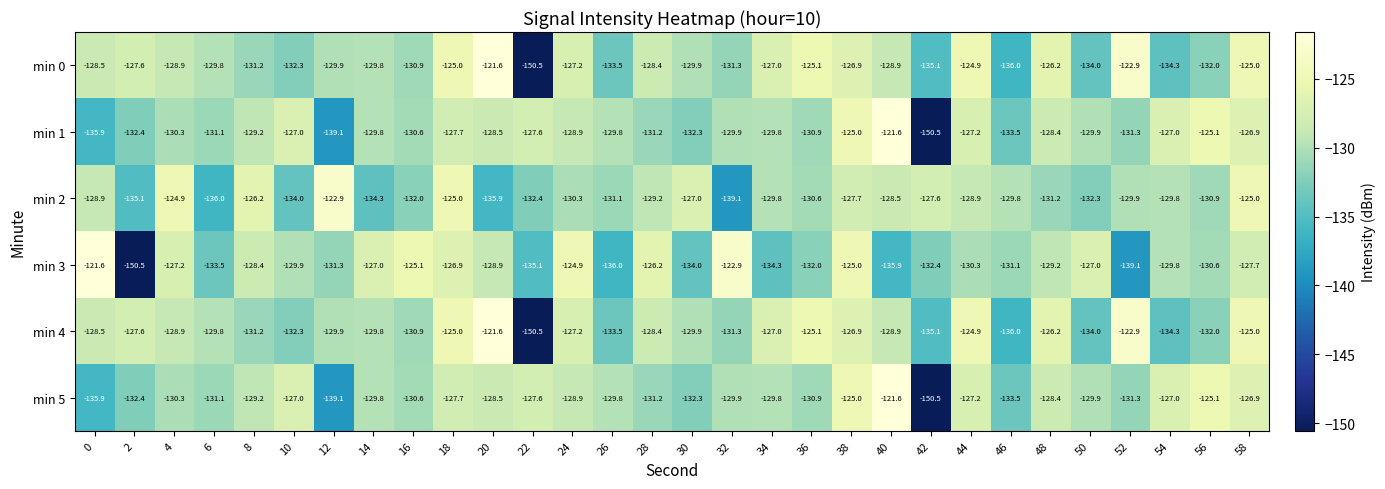

What is the total value across all series at 20?

-765.0